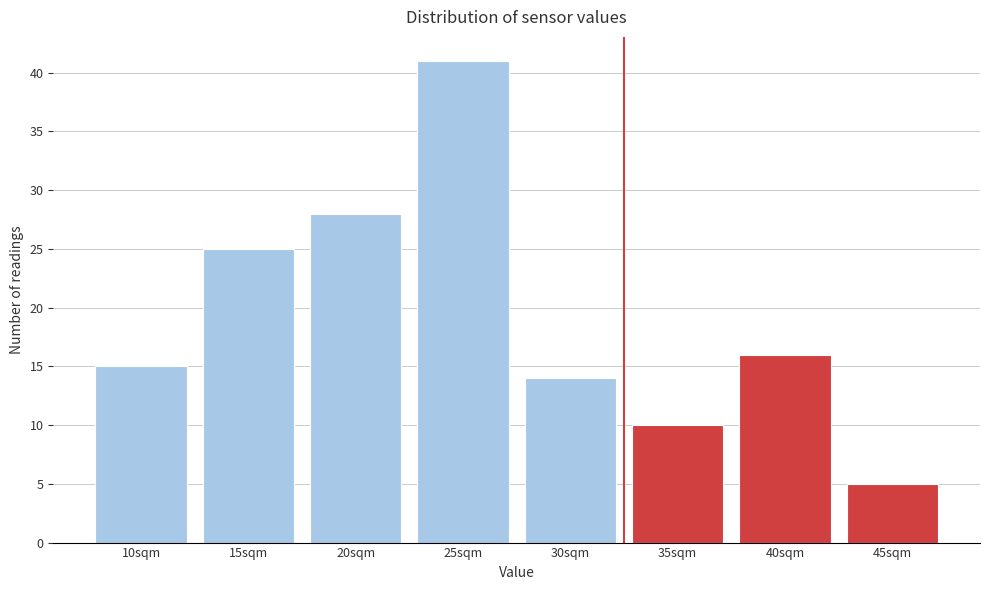

Reading left to right, extract all data points from this chart.

15	25	28	41	14	10	16	5